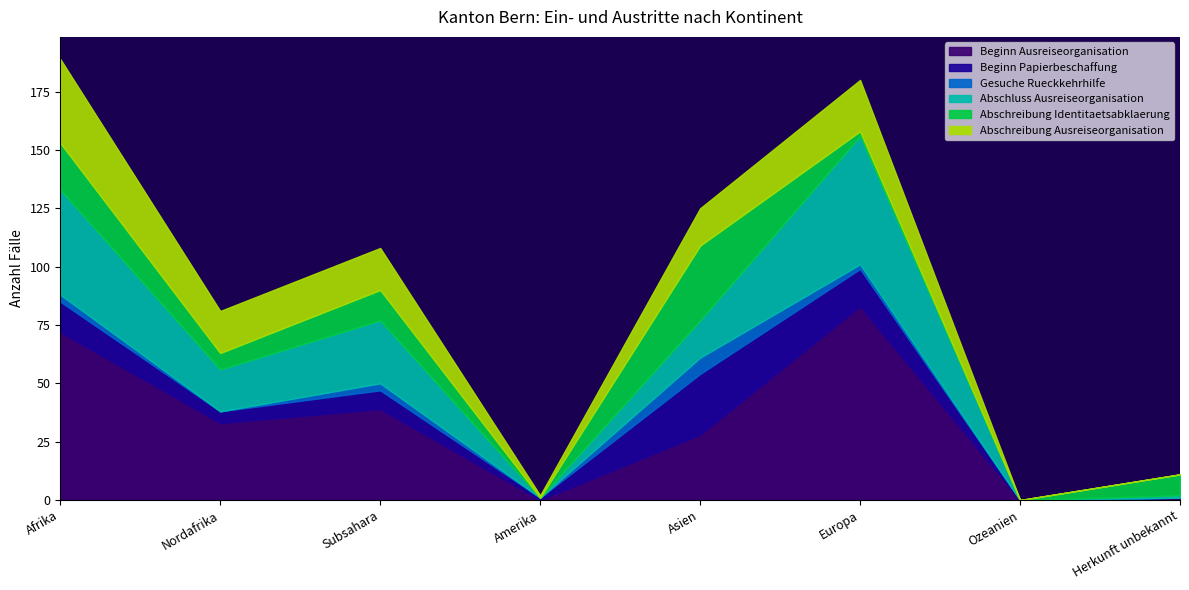

List the series in order of their peak value, highest first.

Beginn Ausreiseorganisation, Abschluss Ausreiseorganisation, Abschreibung Ausreiseorganisation, Abschreibung Identitaetsabklaerung, Beginn Papierbeschaffung, Gesuche Rueckkehrhilfe